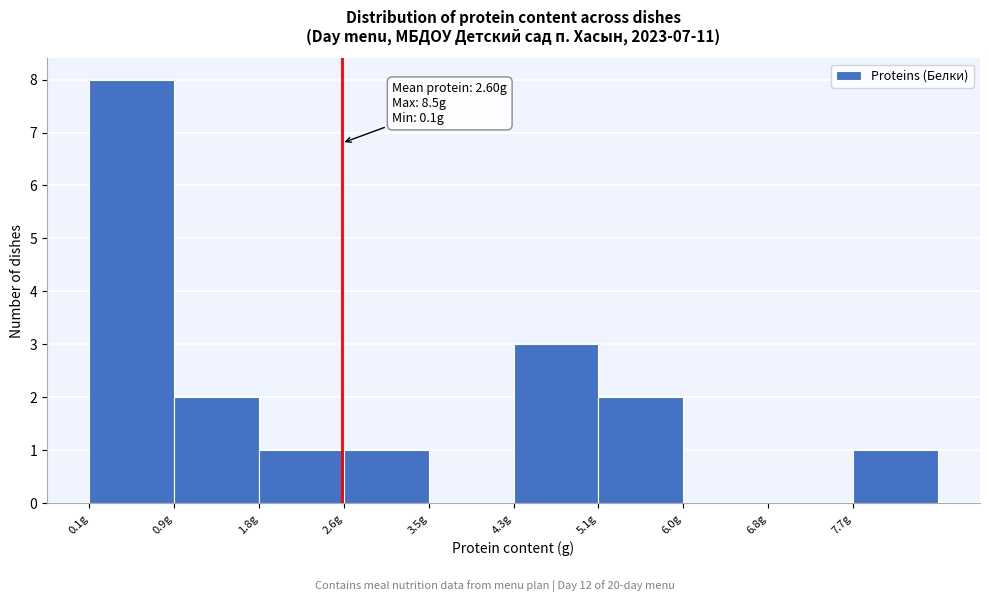

Which range on the x-axis has the tallest bar?

0.10 to 0.94